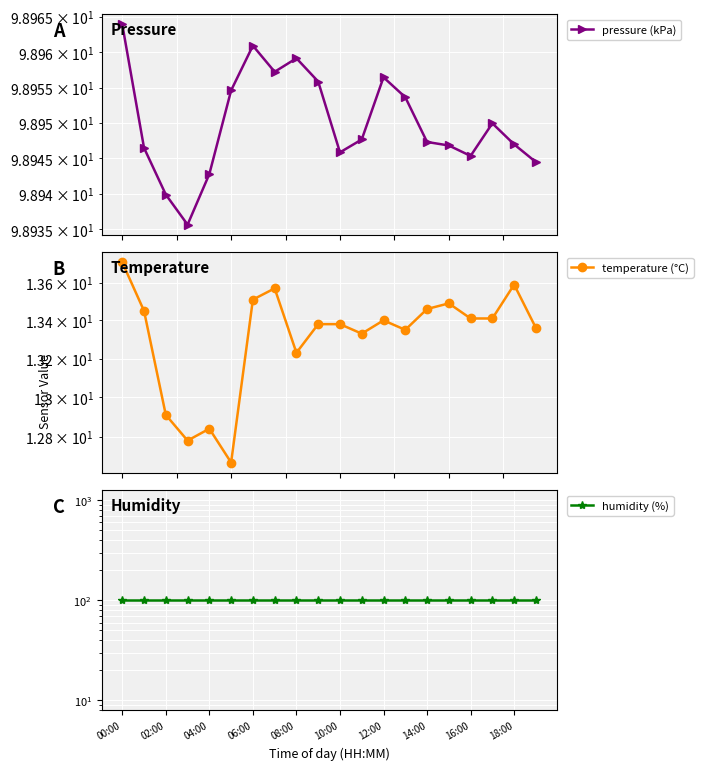

What is the label of the 15th point from the left?

14:00